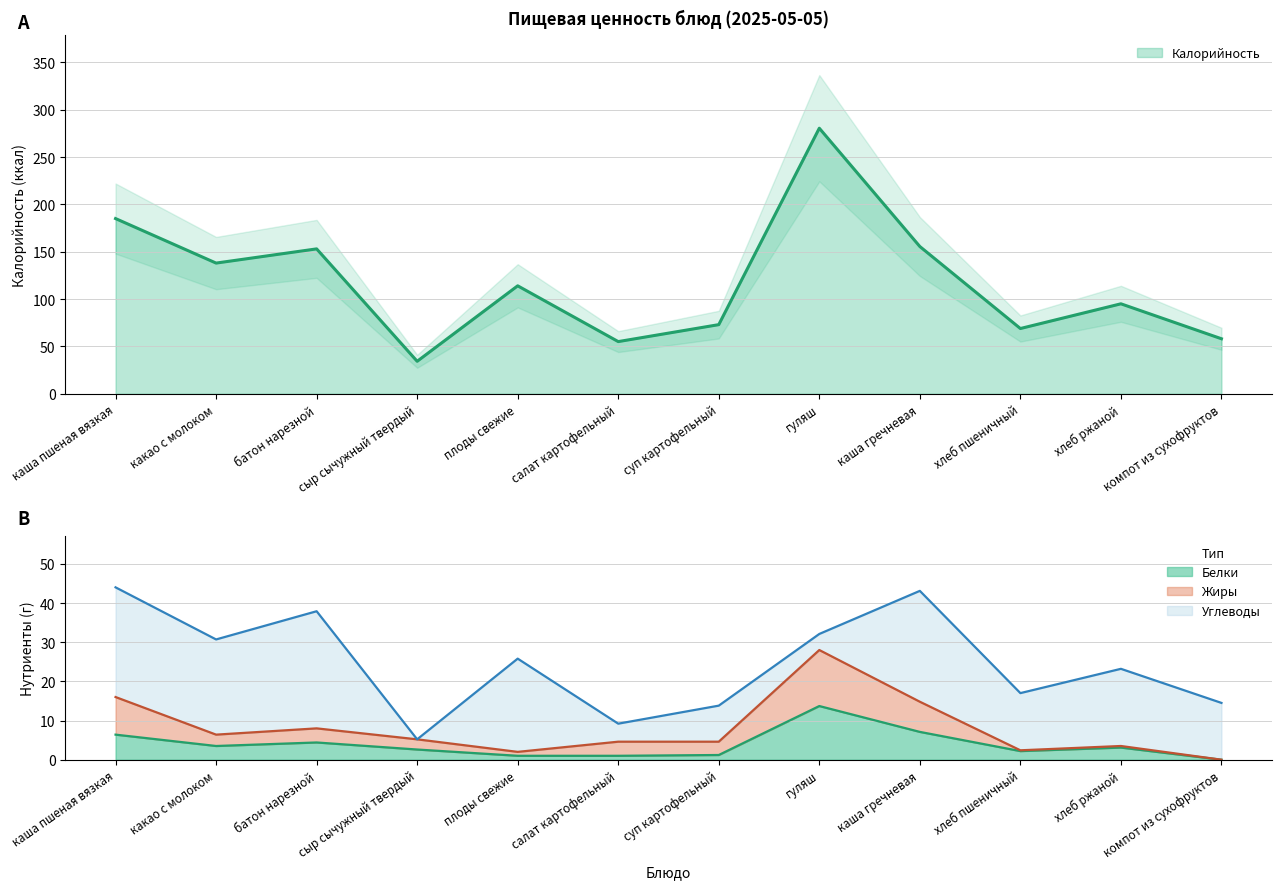

What is the label of the 7th point from the left?

суп картофельный